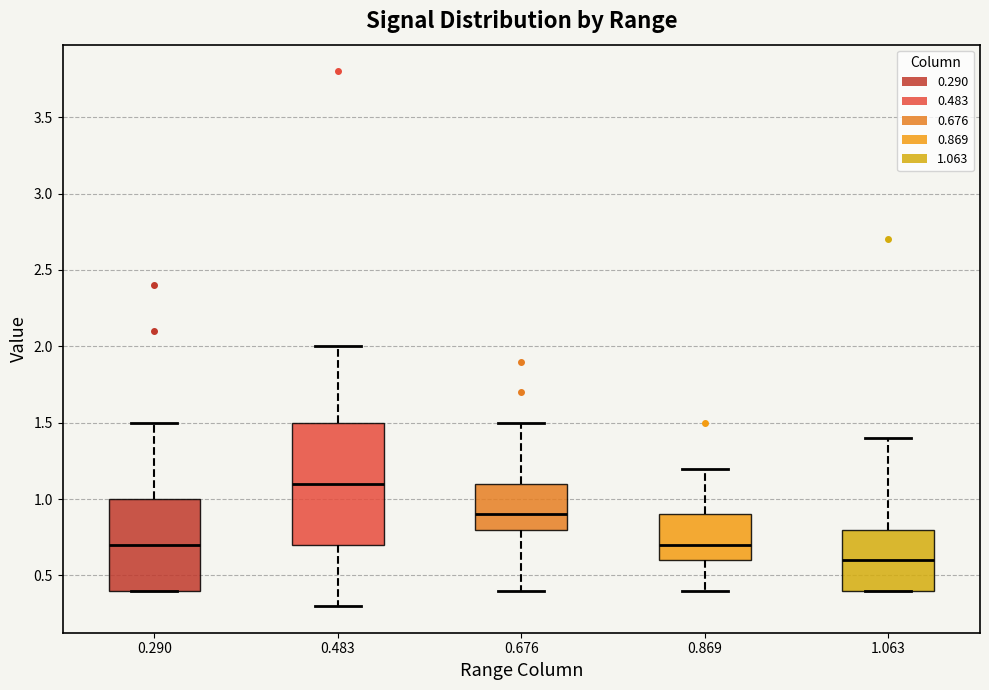

Which box's median line is the lowest?

1.063